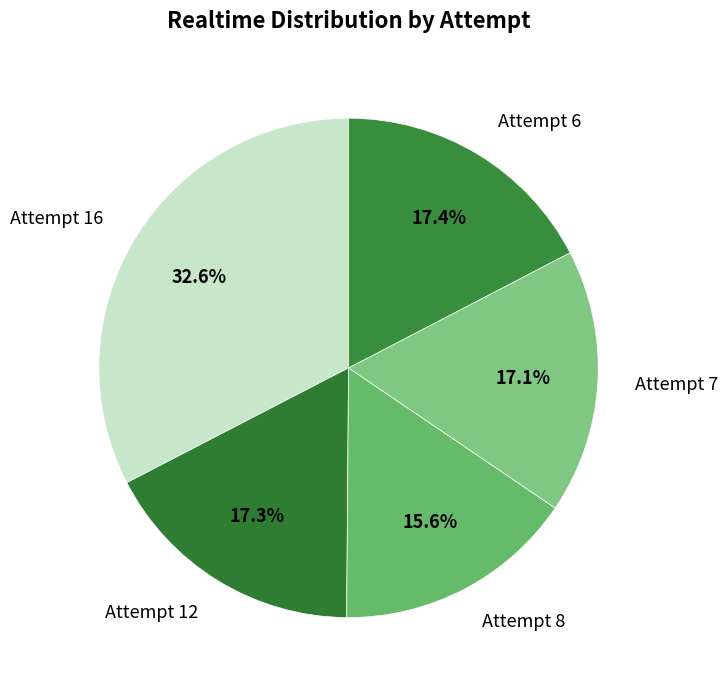

To the nearest percent, what portion does Attempt 16 represent?

33%